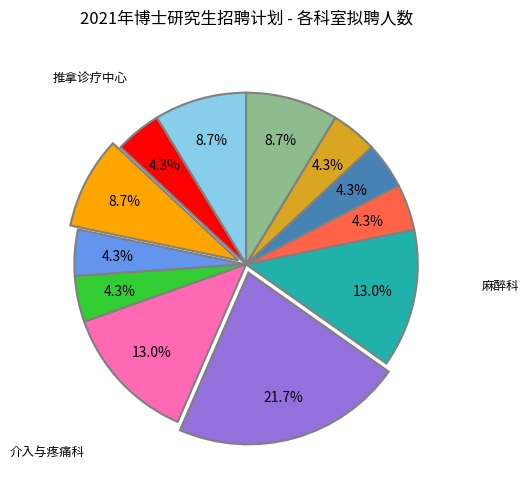

Is there a majority slice in this chart?

No